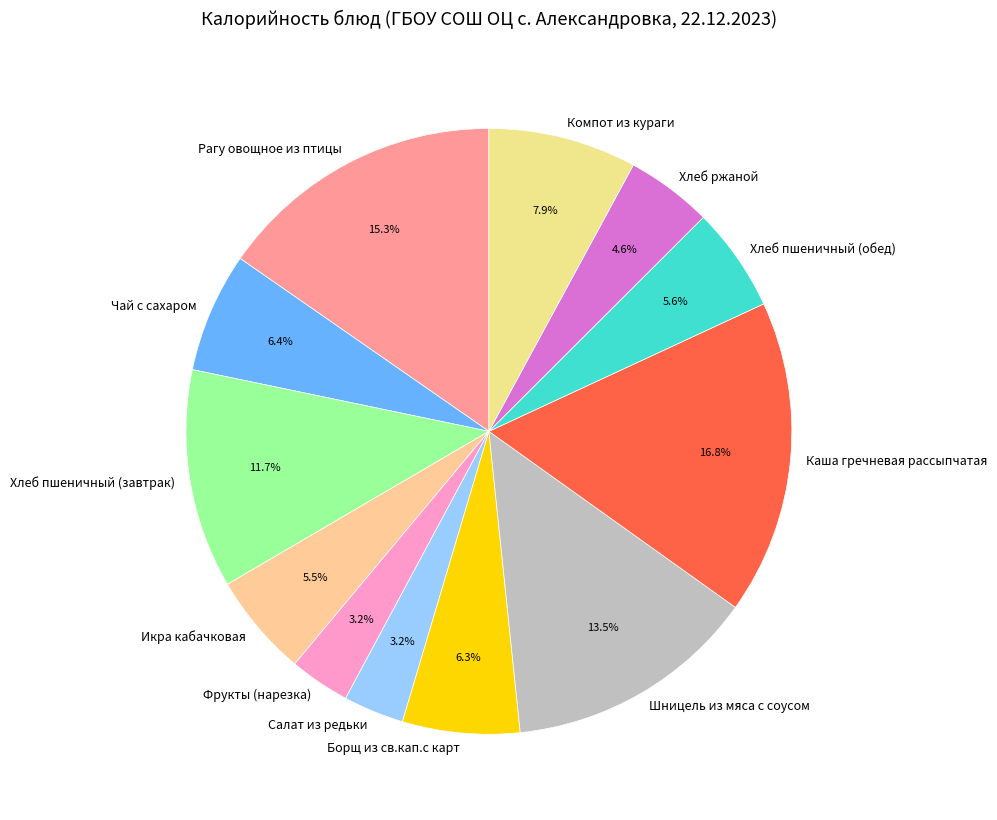

What is the total percentage of Салат из редьки and Шницель из мяса с соусом?

16.7%